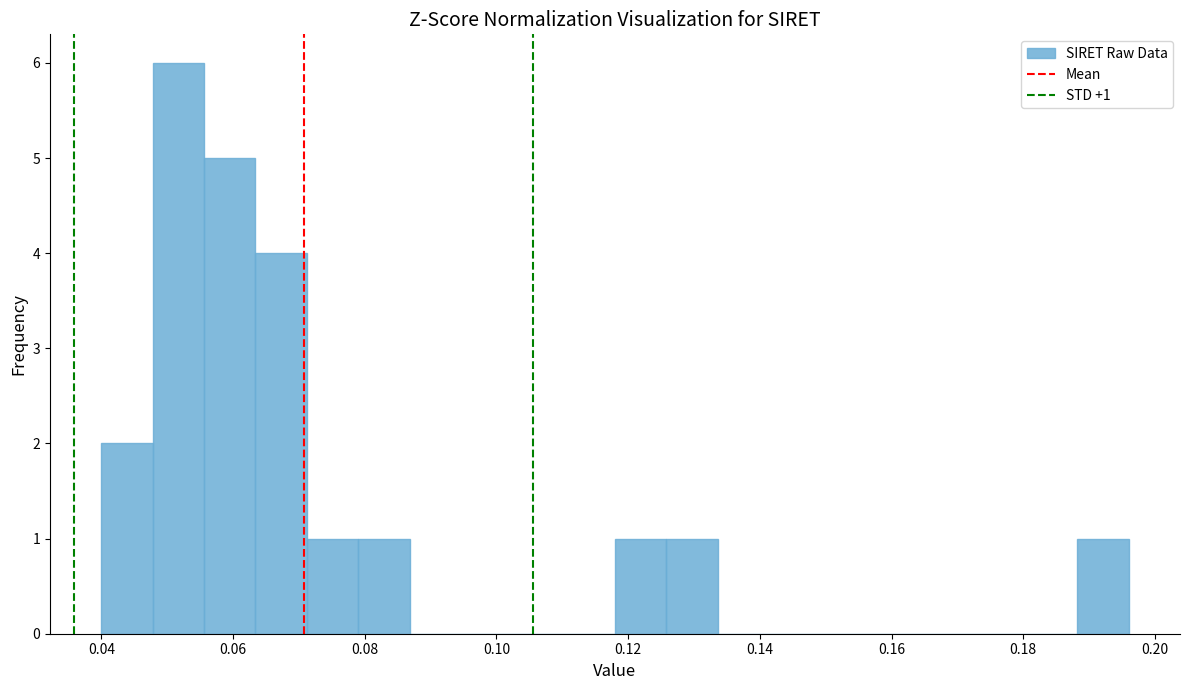

Read against the x-axis, roughly where is the centre of the tallest bar?

0.052